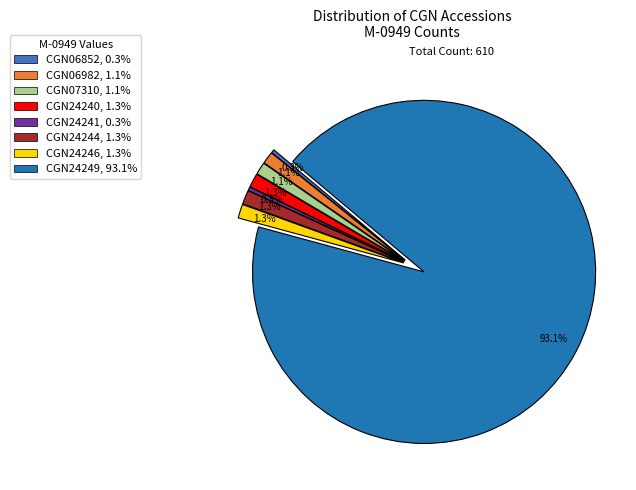

What percentage is the CGN24244 slice, to the nearest percent?

1%